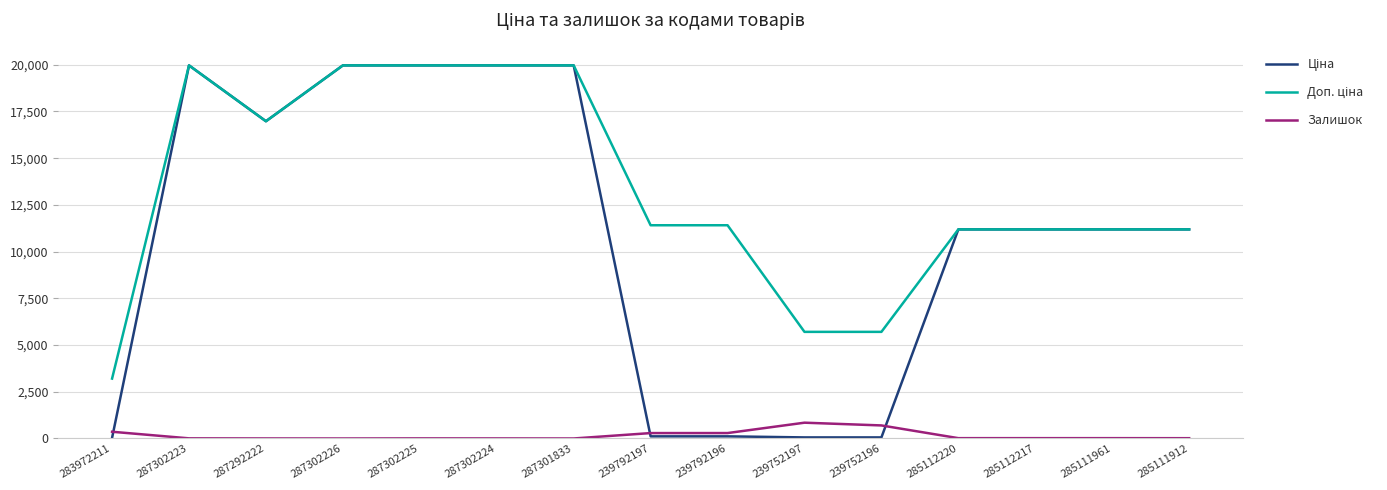

Is it true that Залишок equals 698.0 at 239752196?

True